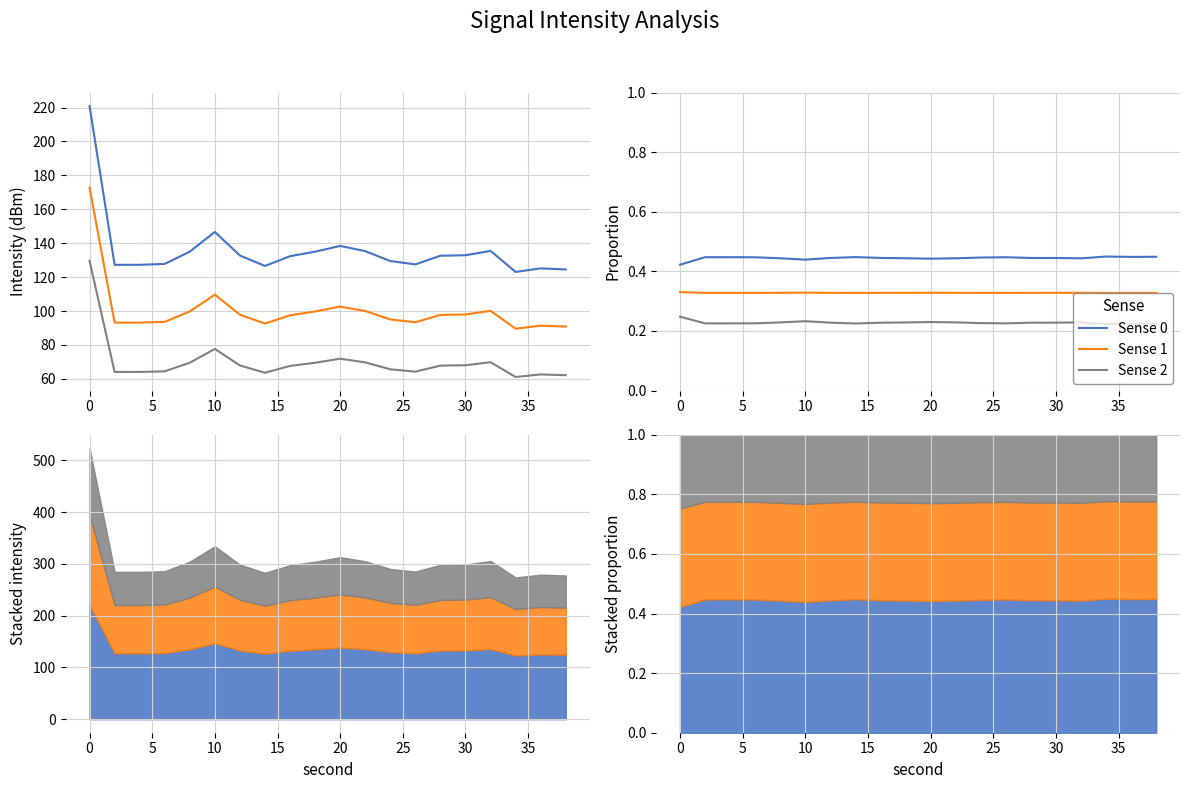

True or false: Sense 1 and Sense 0 intersect in this chart.

False